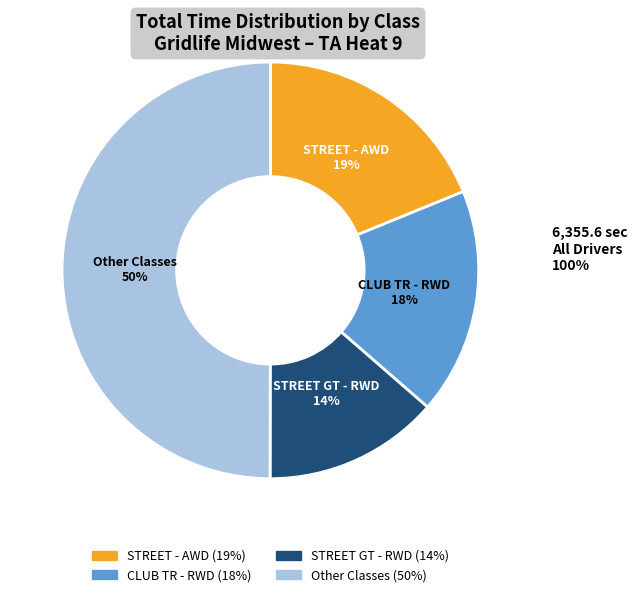

To the nearest percent, what is the average slice percentage?

25%